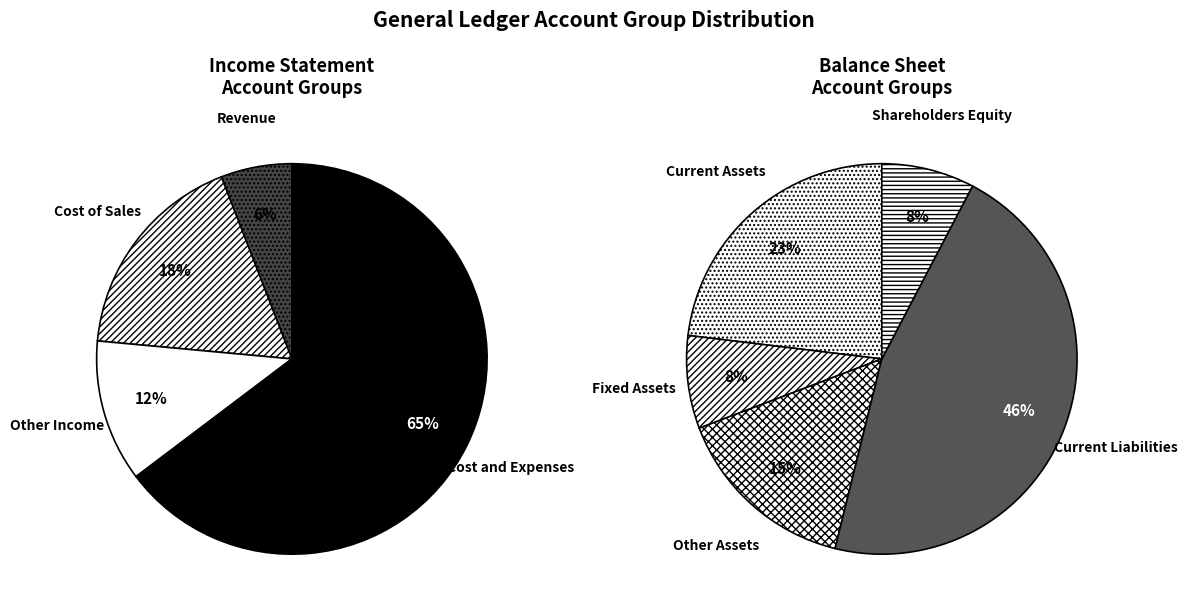

What is the change in value from Income to Balance Sheet?

+8